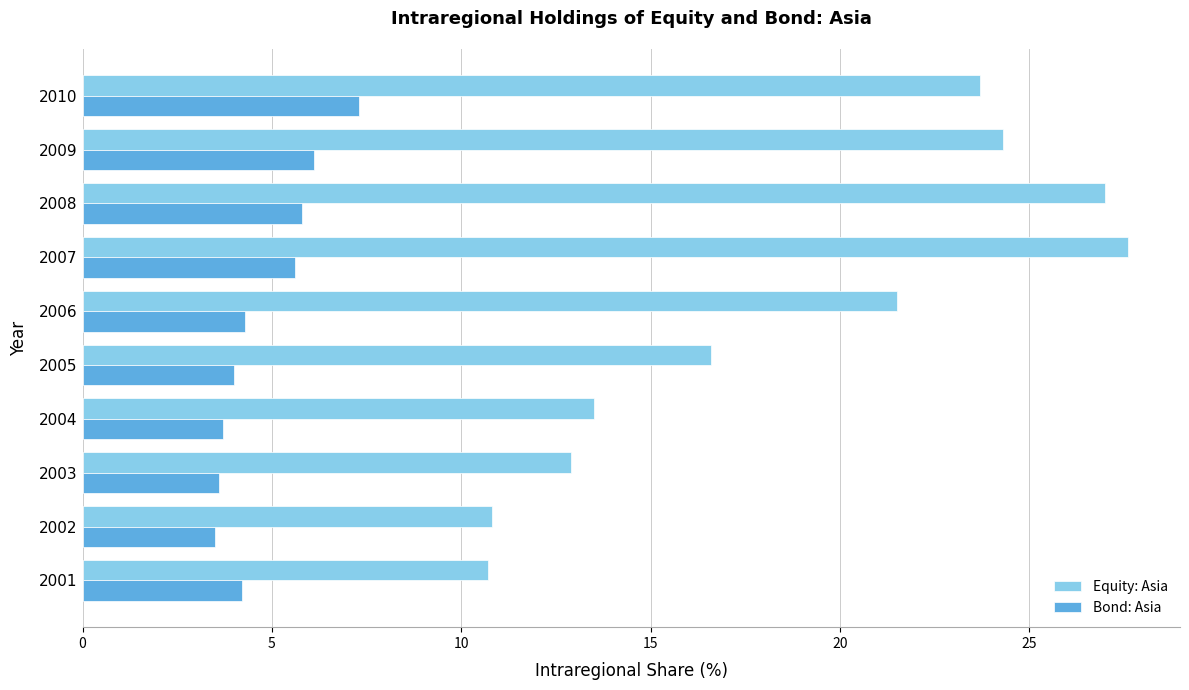

Between 2002 and 2009, which series saw the biggest shift?

Equity: Asia